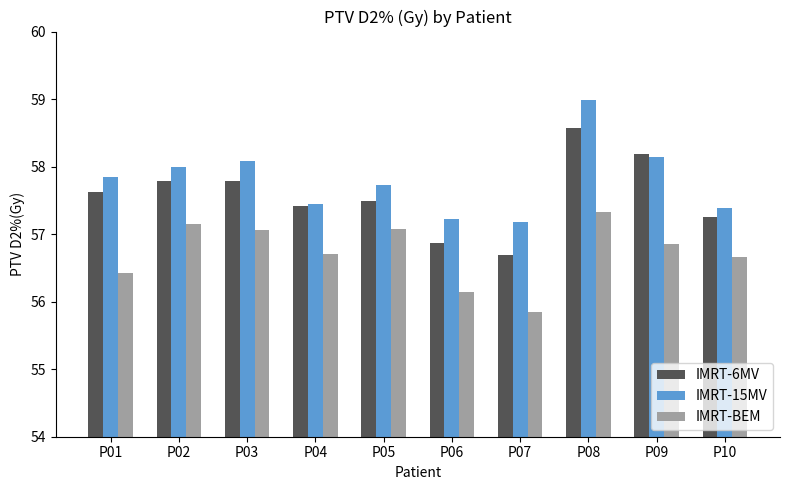

At which label does IMRT-6MV reach its minimum?

P07